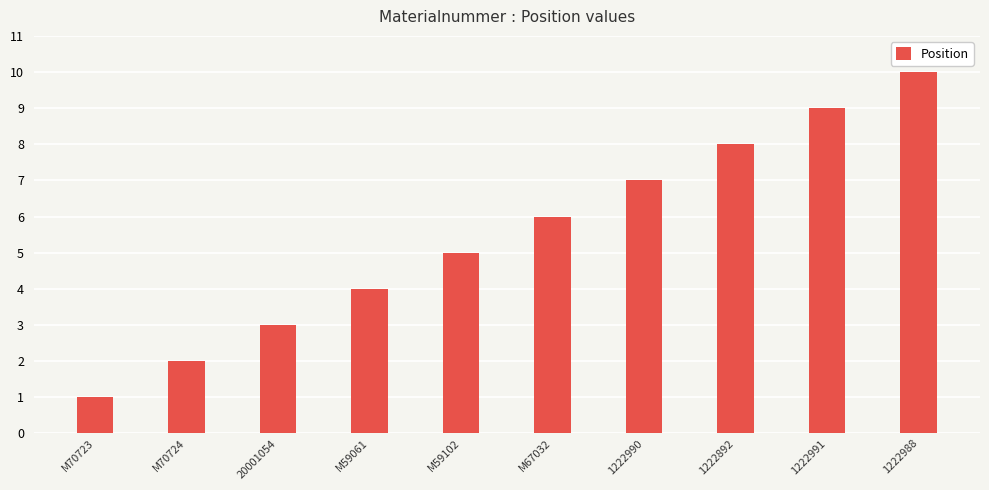

Are the bars horizontal?

No